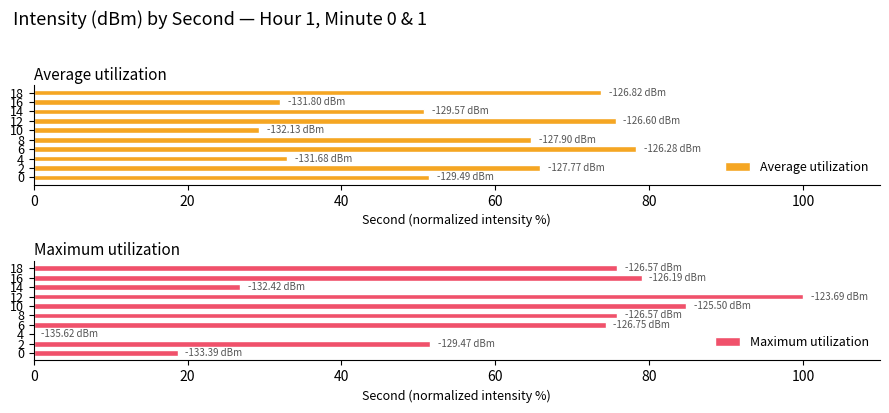

What is the sum of all Average utilization values?

554.5